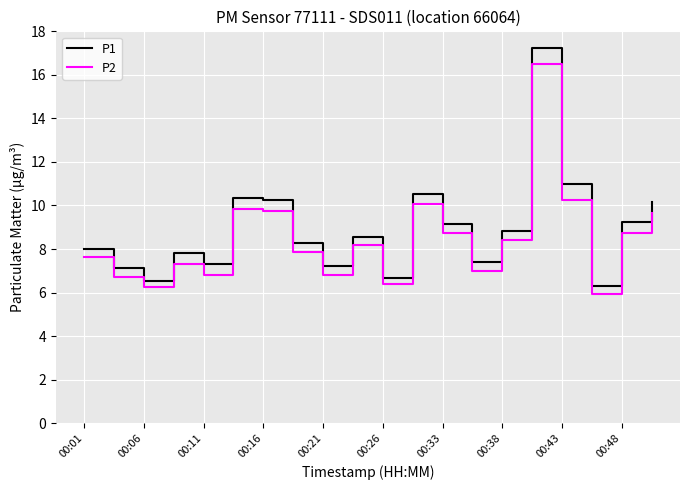

True or false: P1 and P2 intersect in this chart.

False